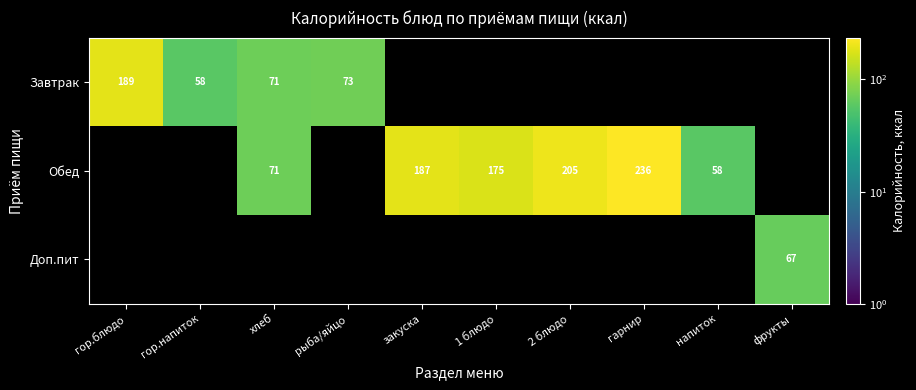

The Доп.пит series shows 103 at фрукты. True or false?

False